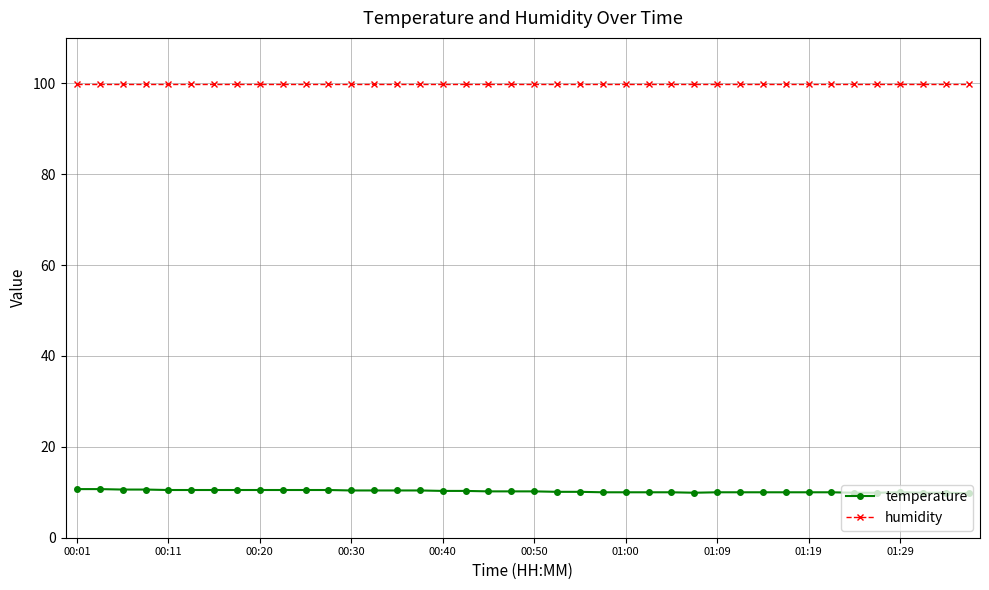

List the series in order of their overall mean, highest first.

humidity, temperature